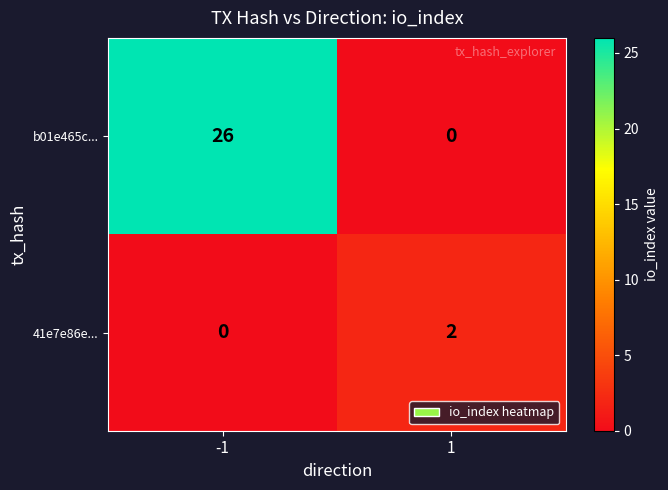

What is the greatest value displayed?

26